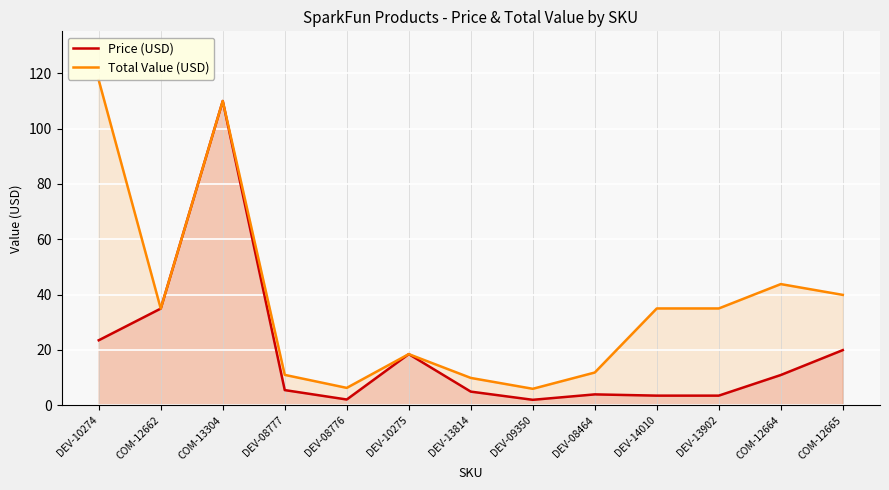

At which label does Total Value (USD) first exceed 34?

DEV-10274